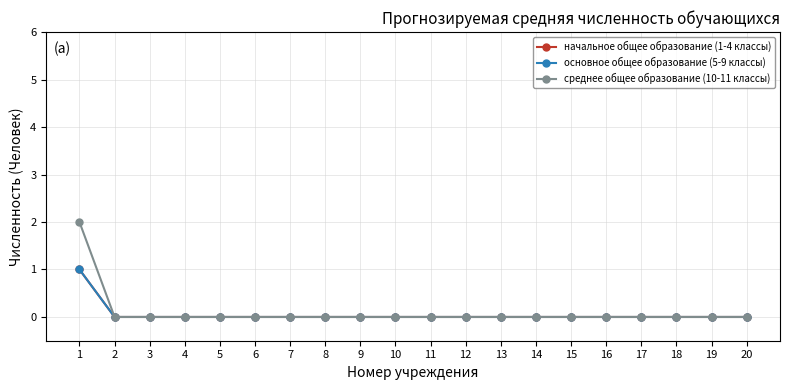

Does the chart have visible grid lines?

Yes